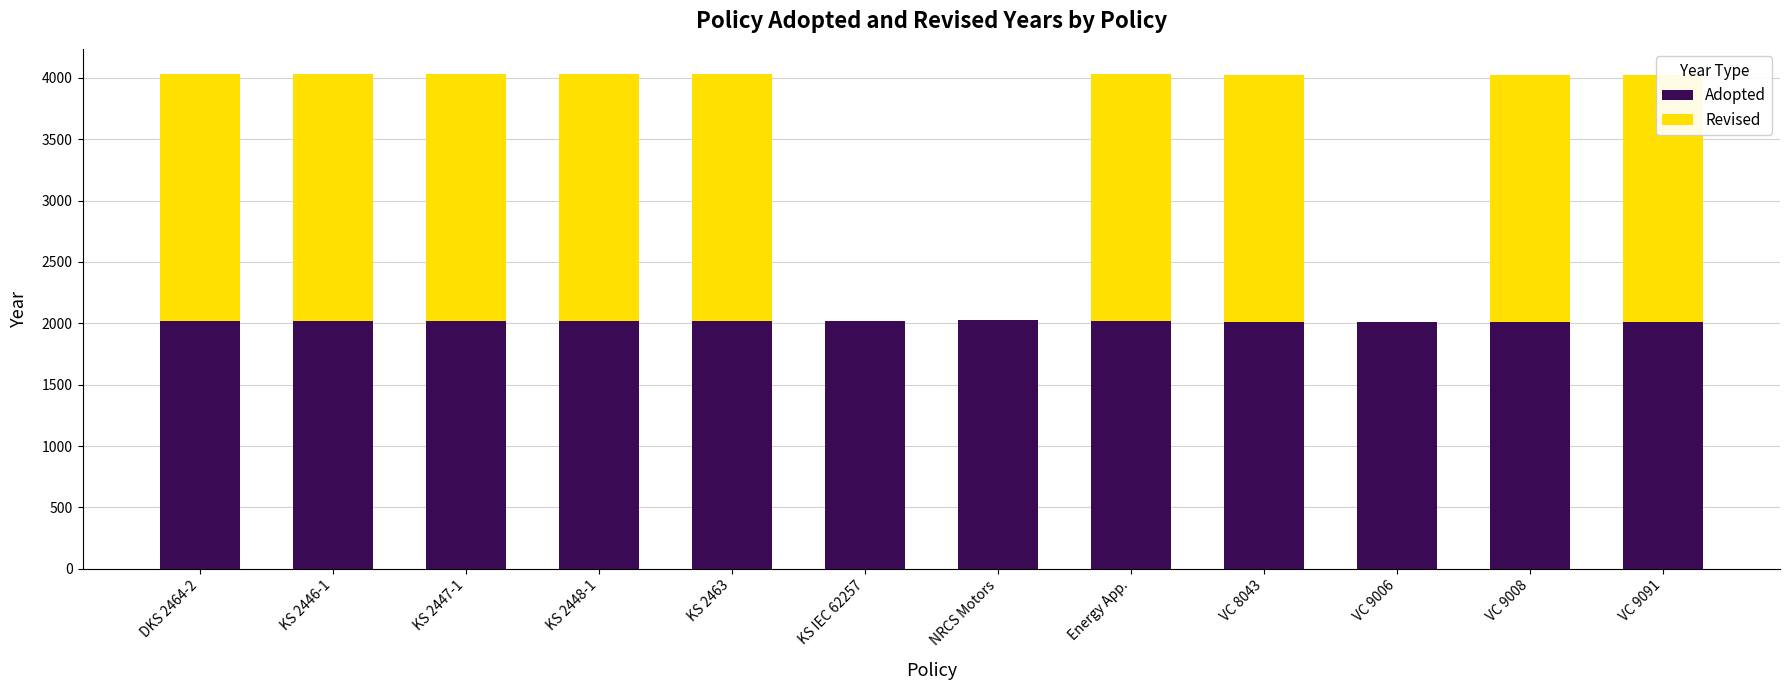

The Adopted series shows 2016 at KS 2463. True or false?

True